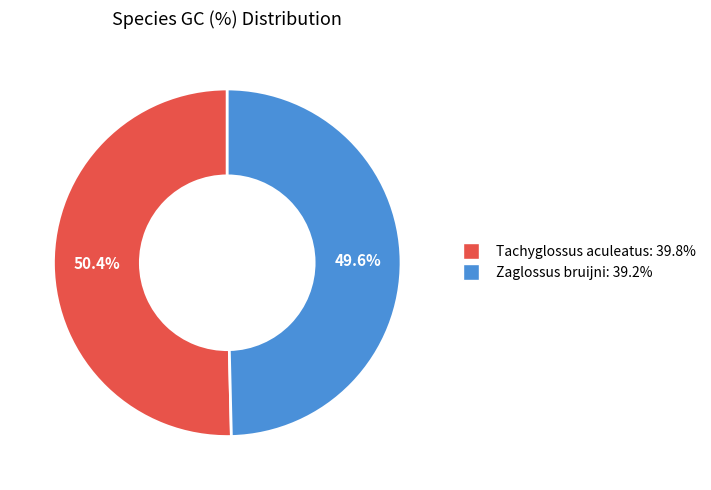

True or false: Tachyglossus aculeatus accounts for 35% of the total.

False